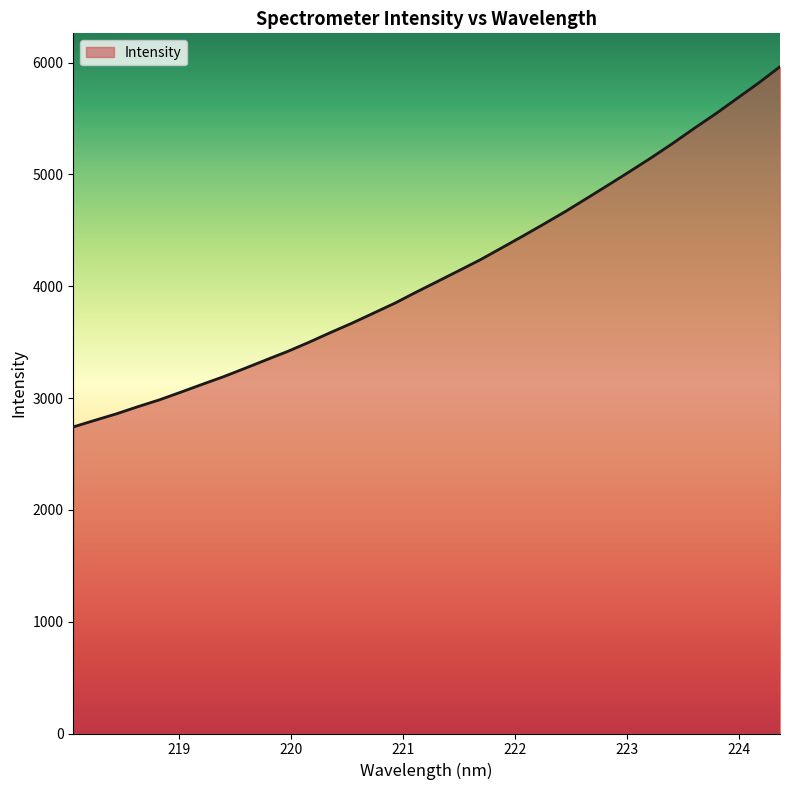

True or false: there are more than 2 points higher than both neighbors.

False